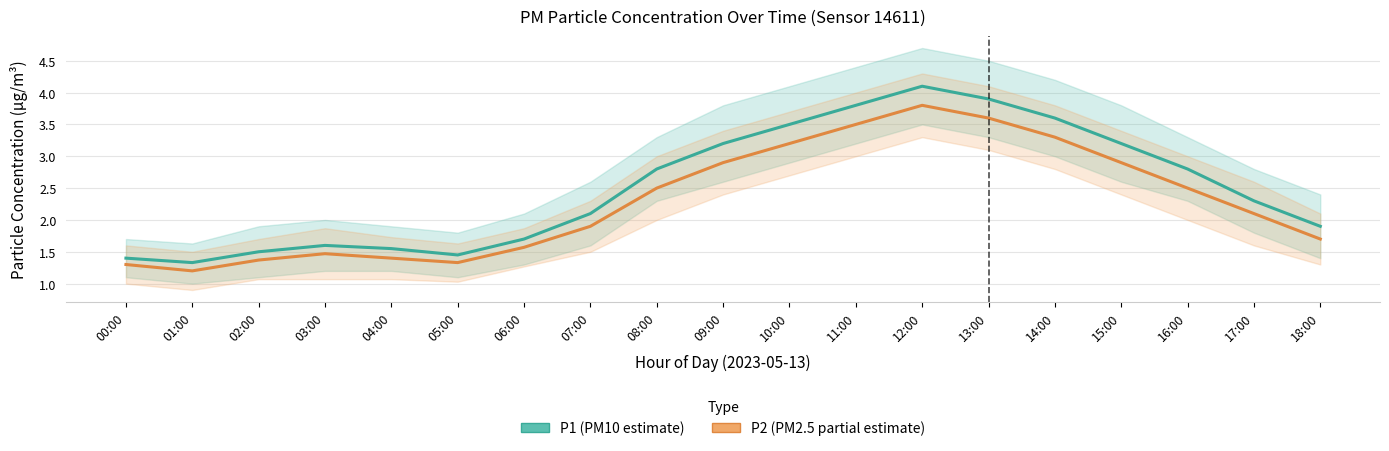

True or false: P1 (PM10 estimate) and P2 (PM2.5 partial estimate) cross at least once.

False